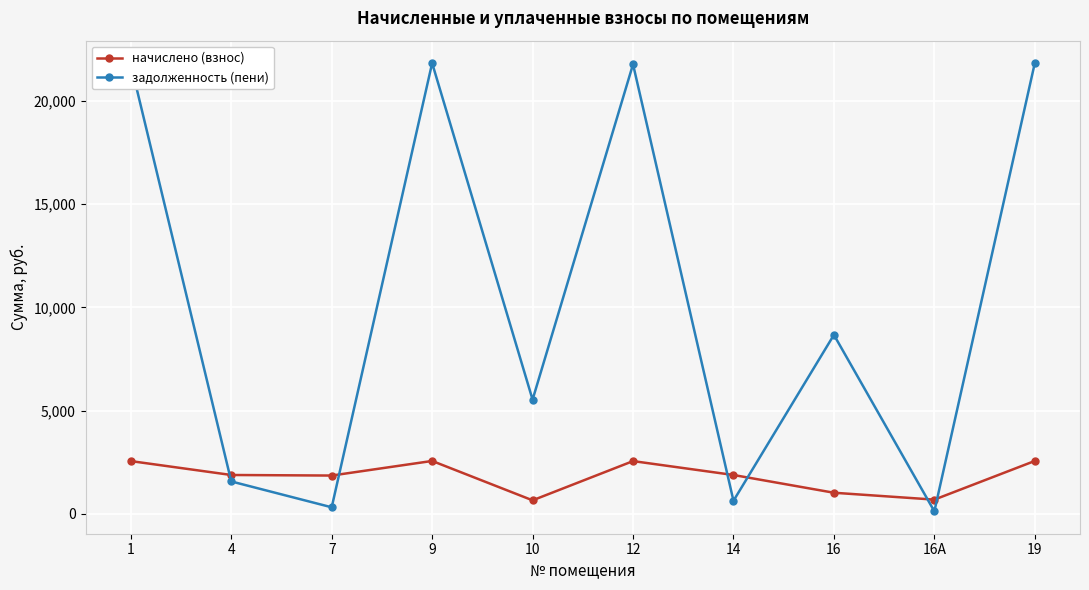

What is the approximate value of задолженность (пени) at 14?

624.5